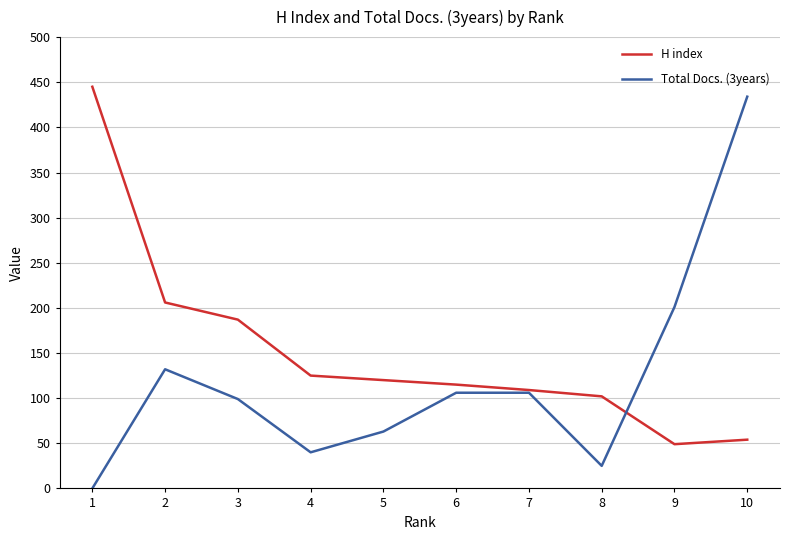

What is the difference between the second highest and minimum values in the H index series?

157